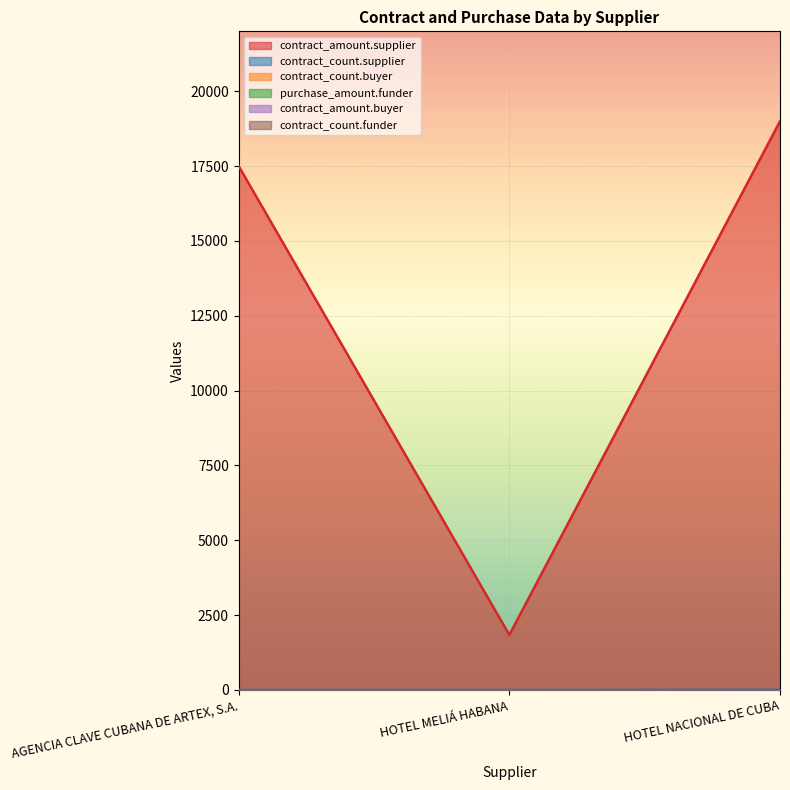

Is it true that contract_amount.supplier equals 1840.0 at HOTEL MELIÁ HABANA?

True